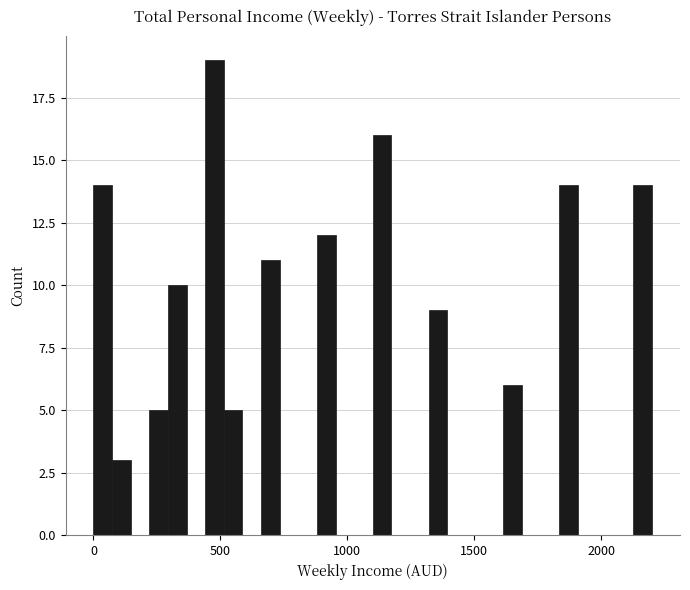

Around what value on the x-axis is the tallest bar? Give the approximate position of its centre, as read against the axis.

500